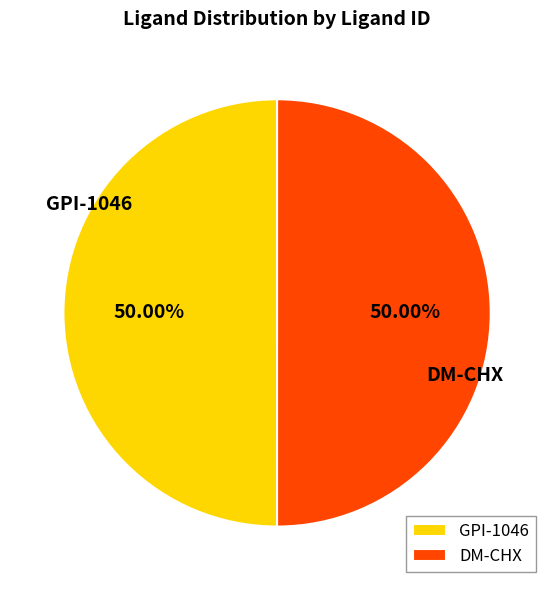

How many slices are in this pie chart?

2